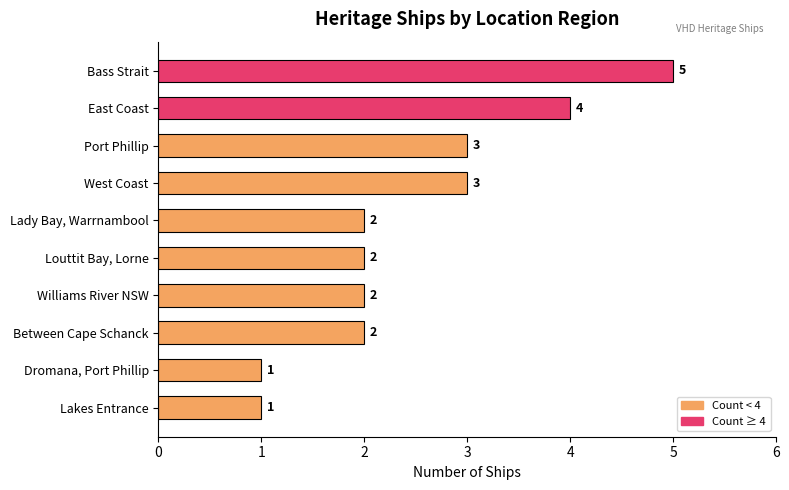

What is the greatest value displayed?

5